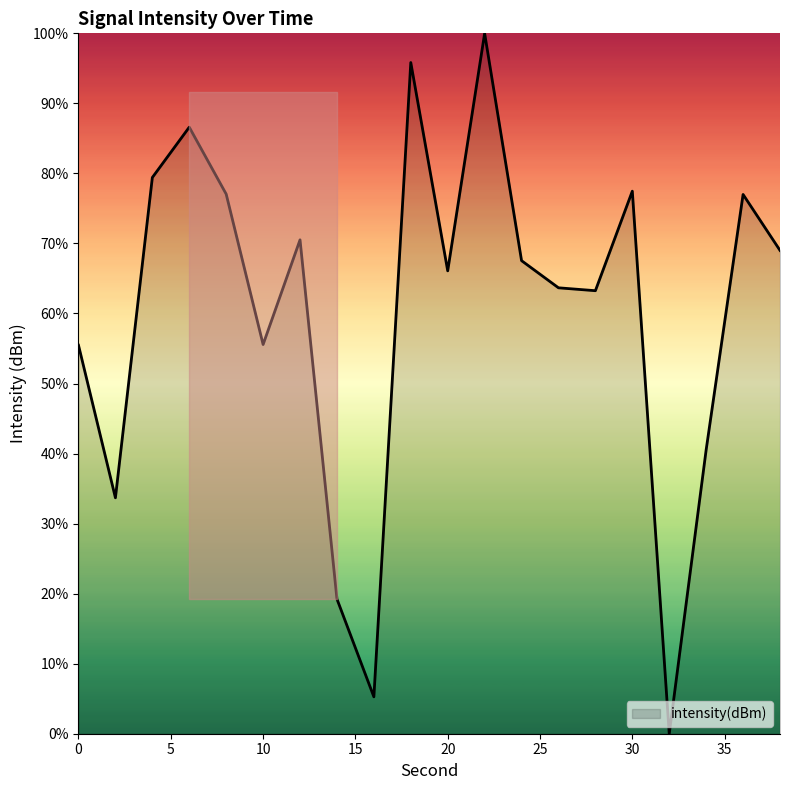

What is the greatest value displayed?

100.0